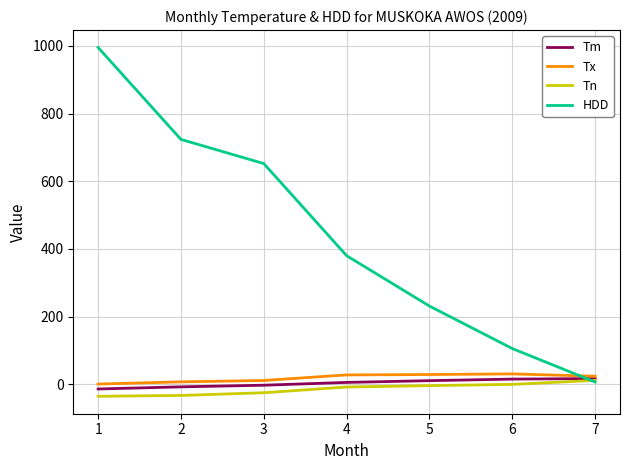

What is the minimum value shown in the chart?

-35.7